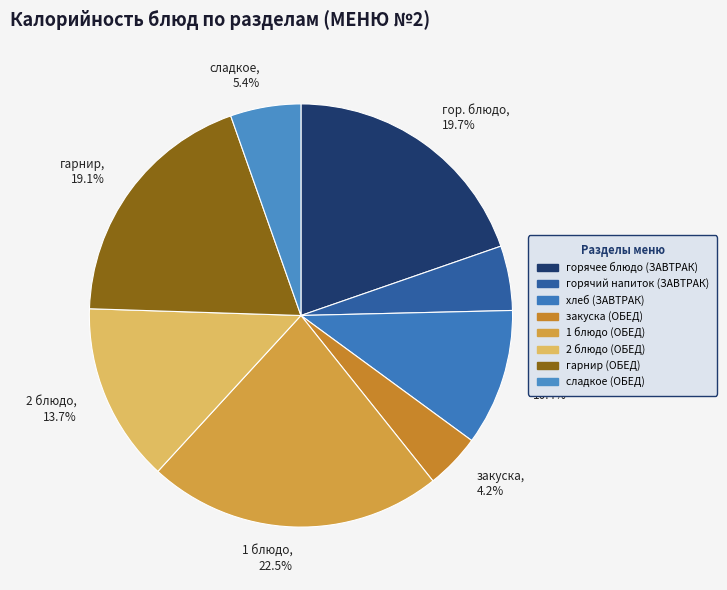

Which has a higher value, закуска (ОБЕД) or 1 блюдо (ОБЕД)?

1 блюдо (ОБЕД)